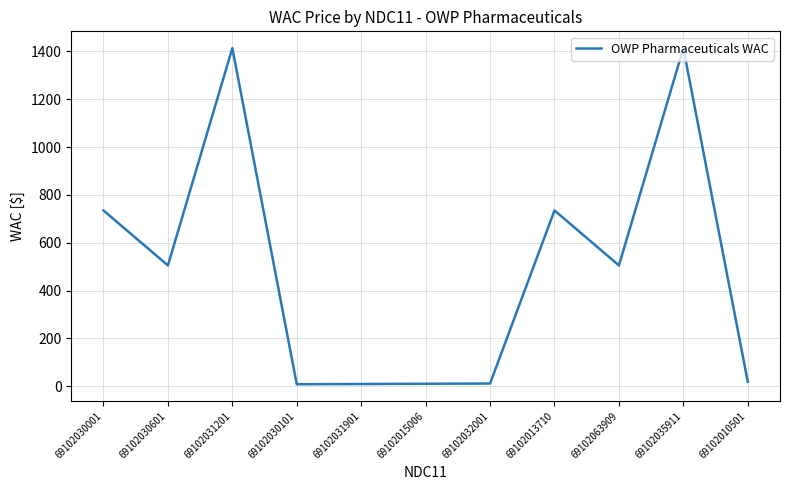

What is the sum of the values at 69102032001 and 69102010501?

29